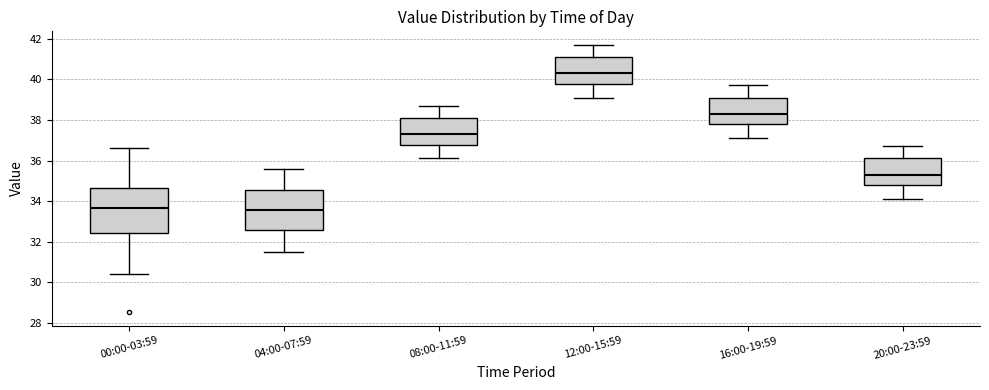

Which box is the tallest, from its lower edge to its upper edge?

00:00-03:59